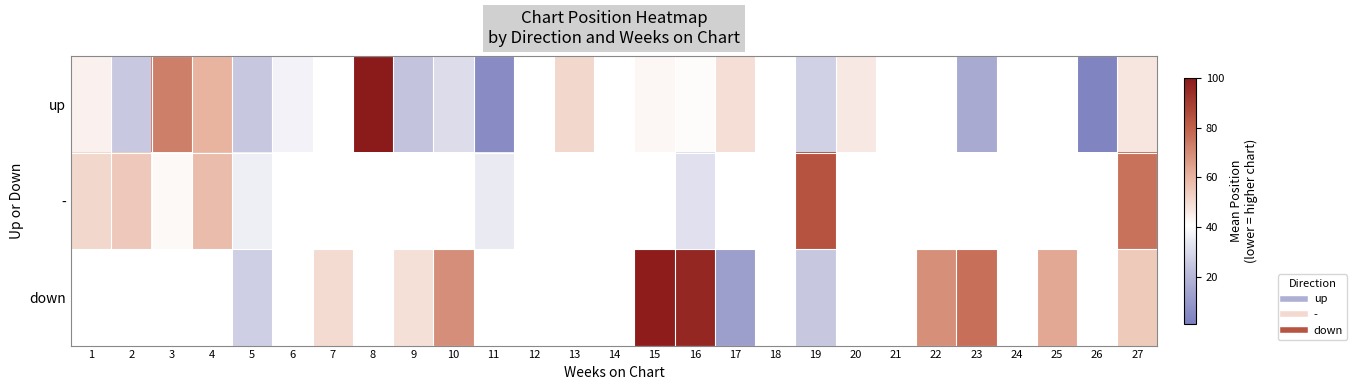

At which category does the chart reach its peak across all series?

8